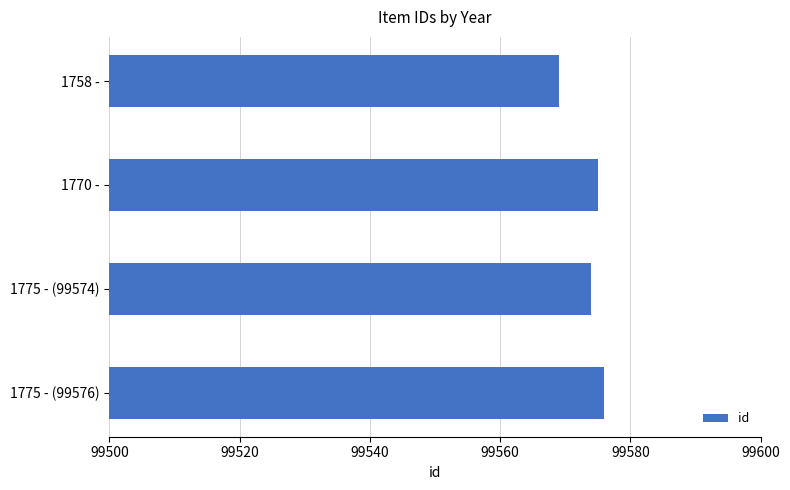

Rank the categories by value from lowest to highest.

1758 -, 1775 - (99574), 1770 -, 1775 - (99576)